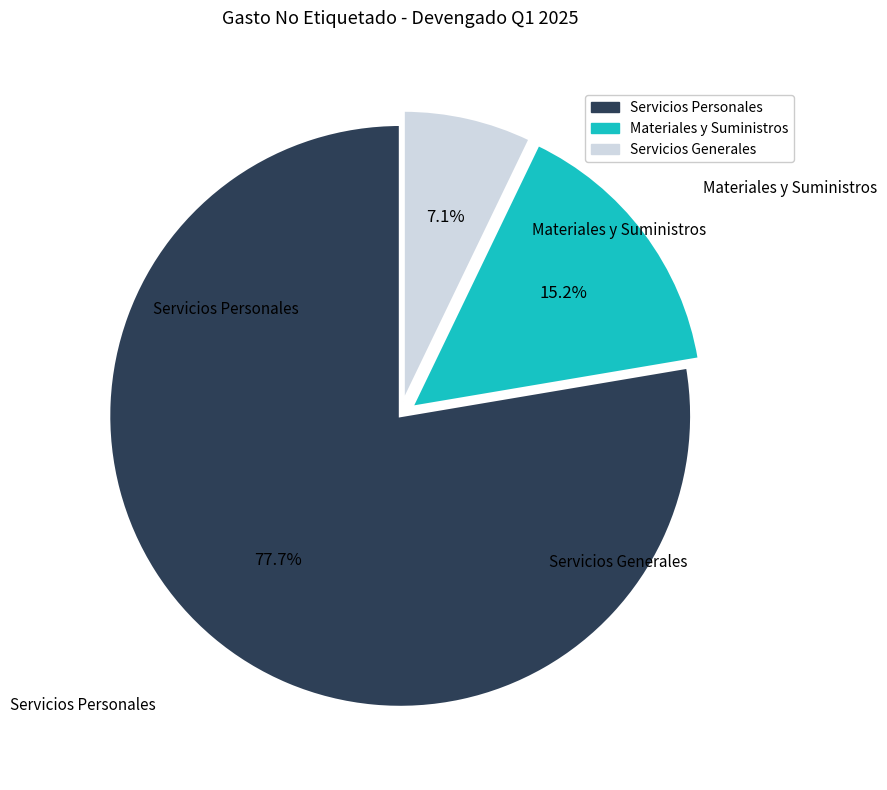

To the nearest percent, what percentage of the pie is Servicios Generales?

7%